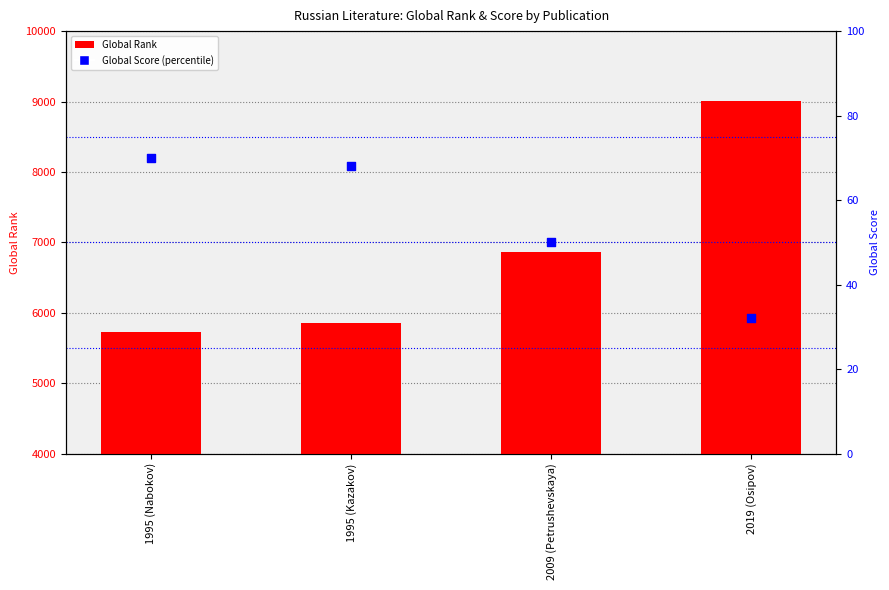

What are all the series names shown in the legend?

Global Rank, Global Score (percentile)